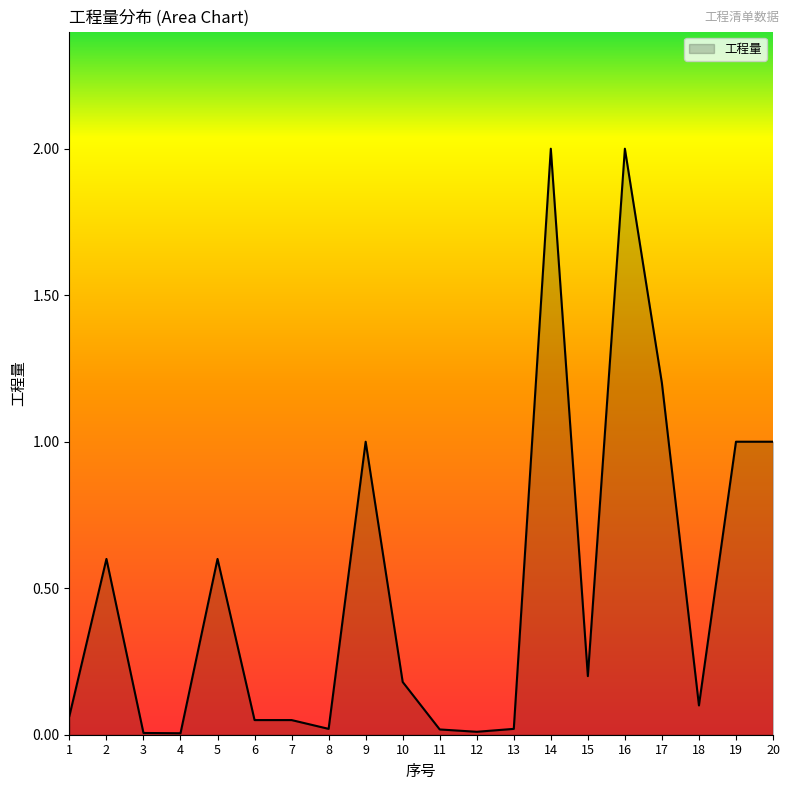

True or false: the data has more than 2 interior local peaks.

True